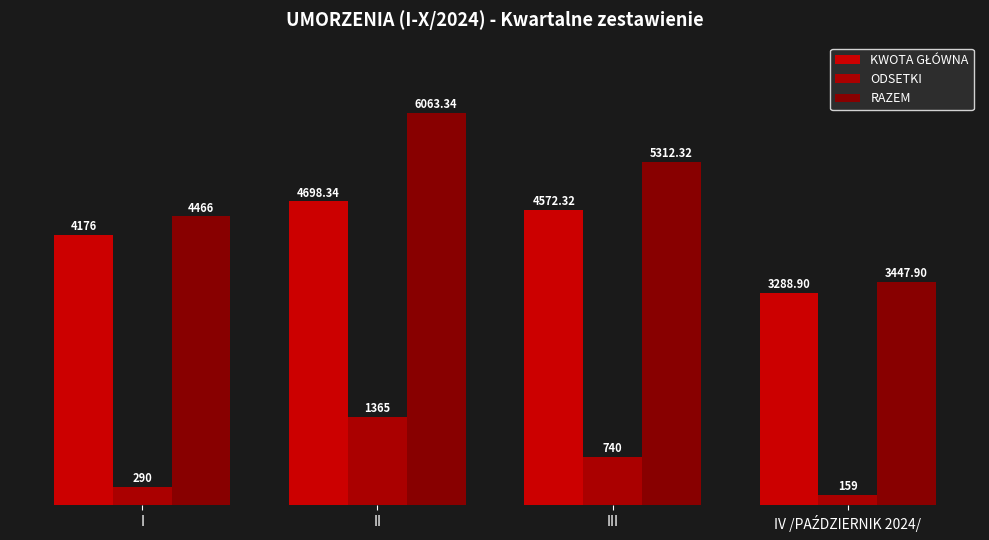

Where does the KWOTA GŁÓWNA series first go above 4572?

II